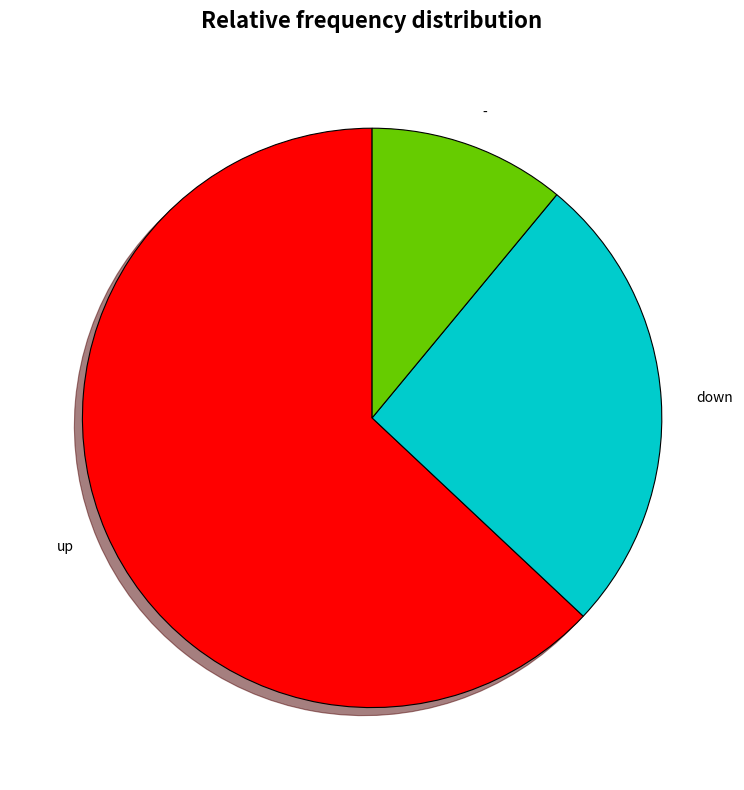

Between - and up, which is larger?

up